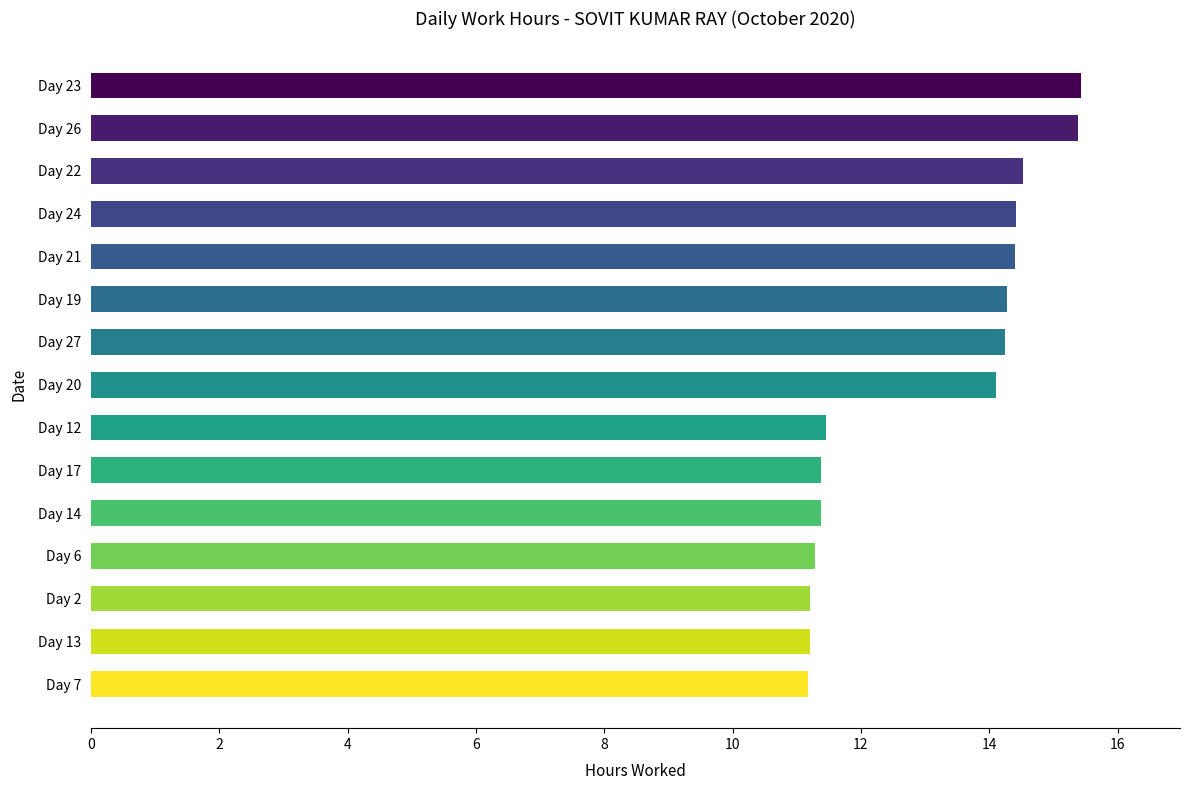

What is the average value?

13.1